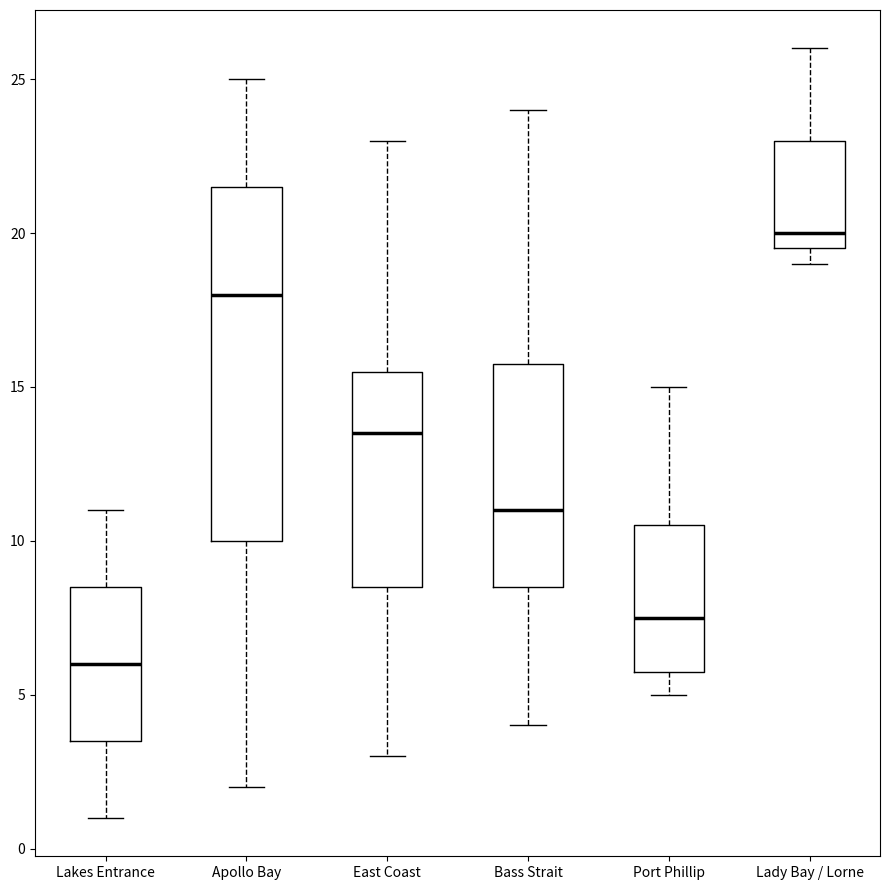

Reading left to right, transcribe this box plot: for each box, give where its median line is, the range the box spans, and where its two whiskers end, as read against the y-axis. The values are not printed on the chart, so give them approximately, as read against the axis.

Lakes Entrance: median 6.0, box 3.5 to 8.5, whiskers 1.0 to 11.0
Apollo Bay: median 18.0, box 10.0 to 21.5, whiskers 2.0 to 25.0
East Coast: median 13.5, box 8.5 to 15.5, whiskers 3.0 to 23.0
Bass Strait: median 11.0, box 8.5 to 16.0, whiskers 4.0 to 24.0
Port Phillip: median 7.5, box 6.0 to 10.5, whiskers 5.0 to 15.0
Lady Bay / Lorne: median 20.0, box 19.5 to 23.0, whiskers 19.0 to 26.0